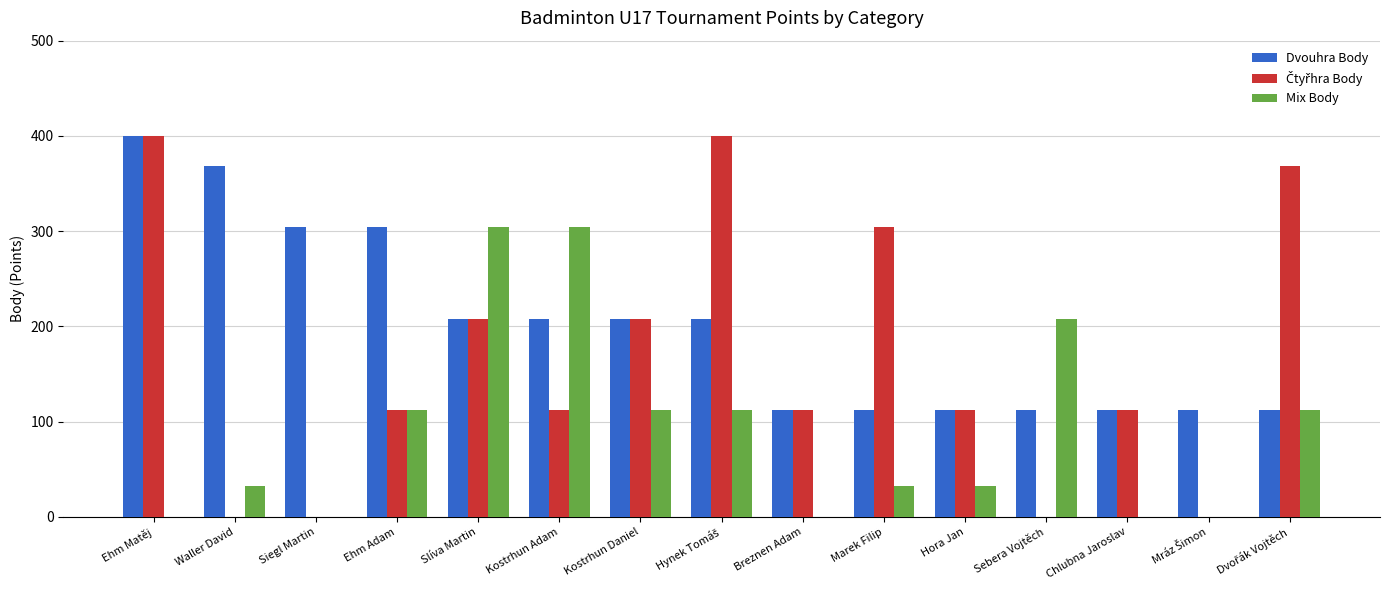

Count the number of categories in the chart.

15